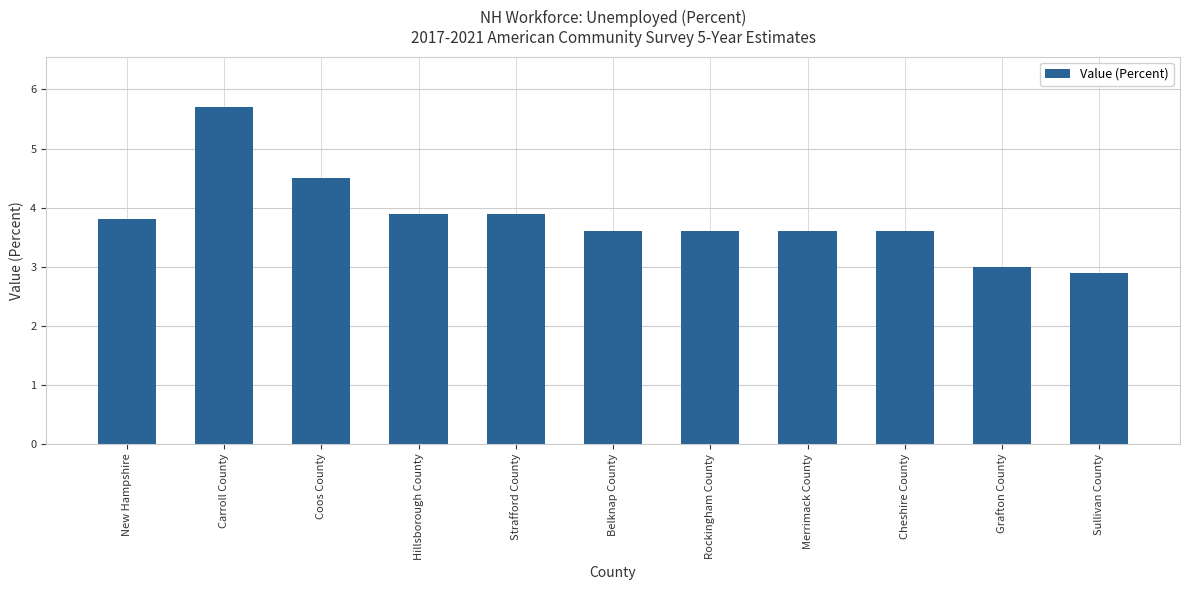

What is the average value?

3.8